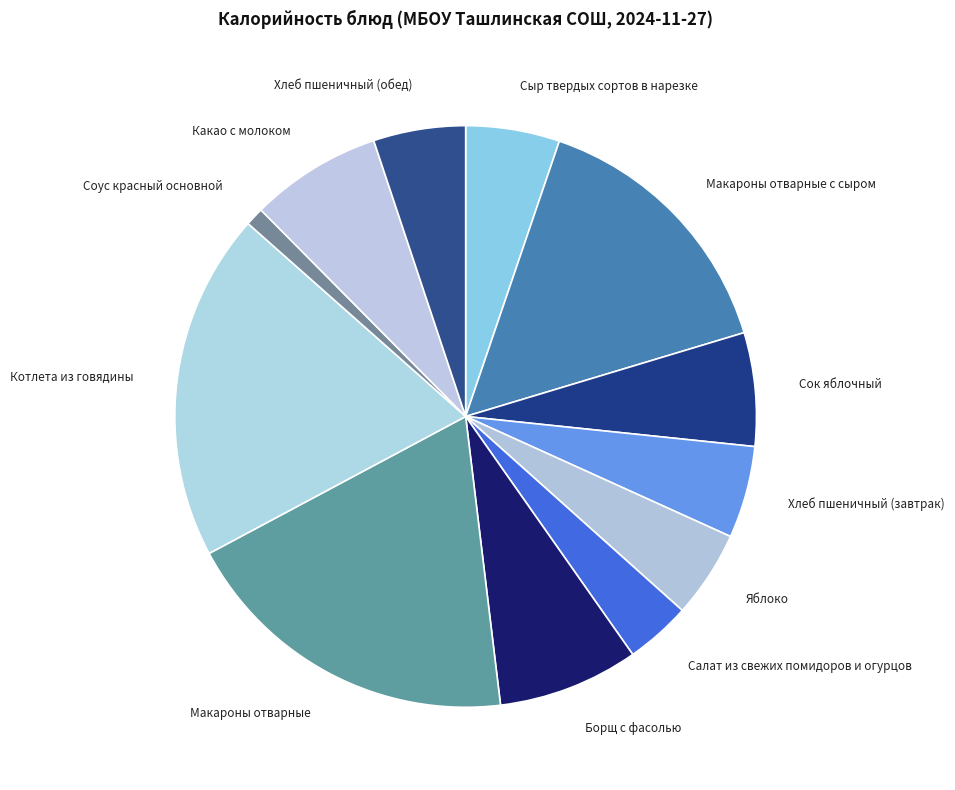

Combined, do Сыр твердых сортов в нарезке and Хлеб пшеничный (завтрак) account for over 50%?

No